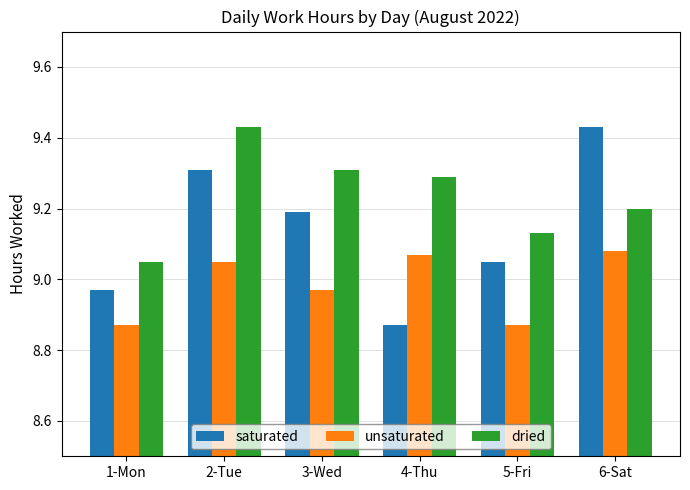

What are all the series names shown in the legend?

saturated, unsaturated, dried